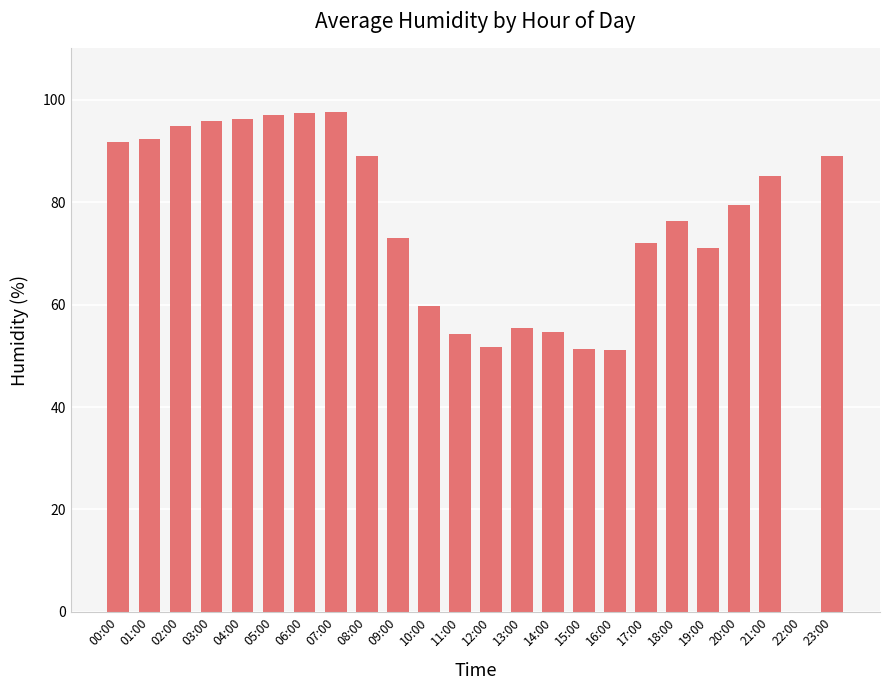

What is the maximum value shown in the chart?

97.6